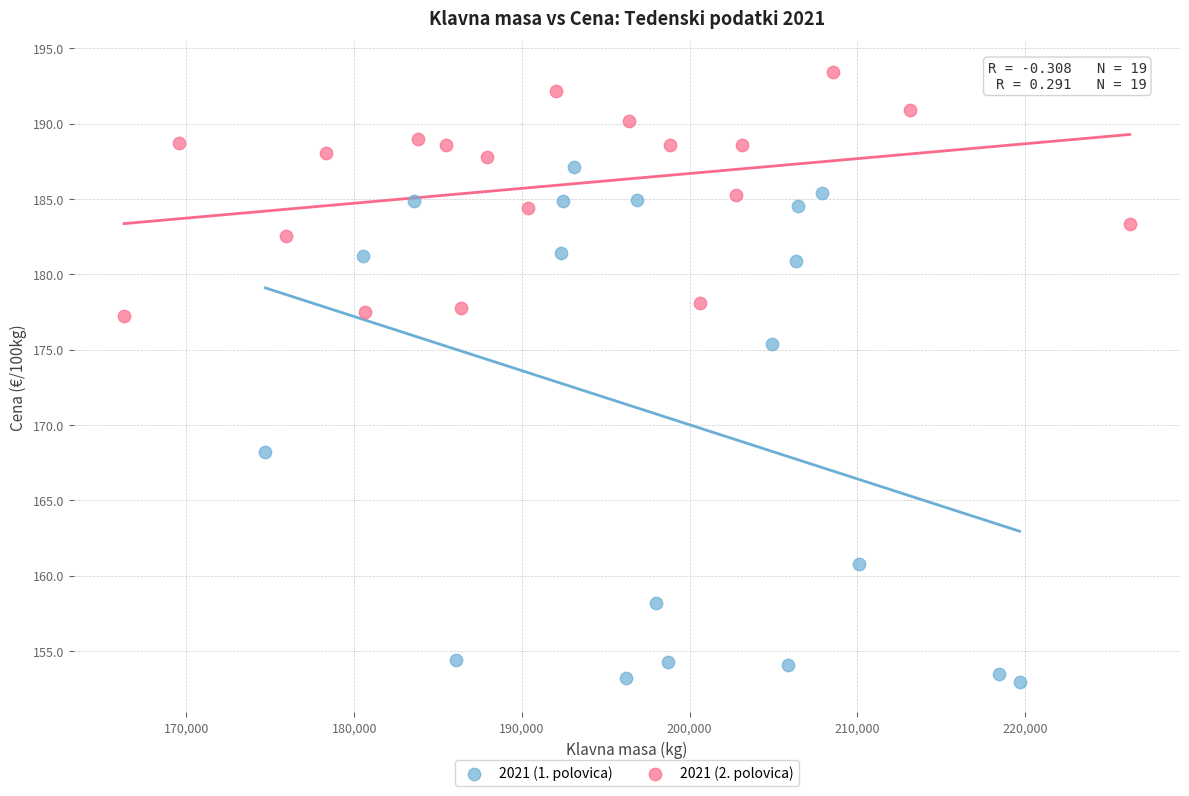

Which series contains the lowest Y value?

2021 (1. polovica)